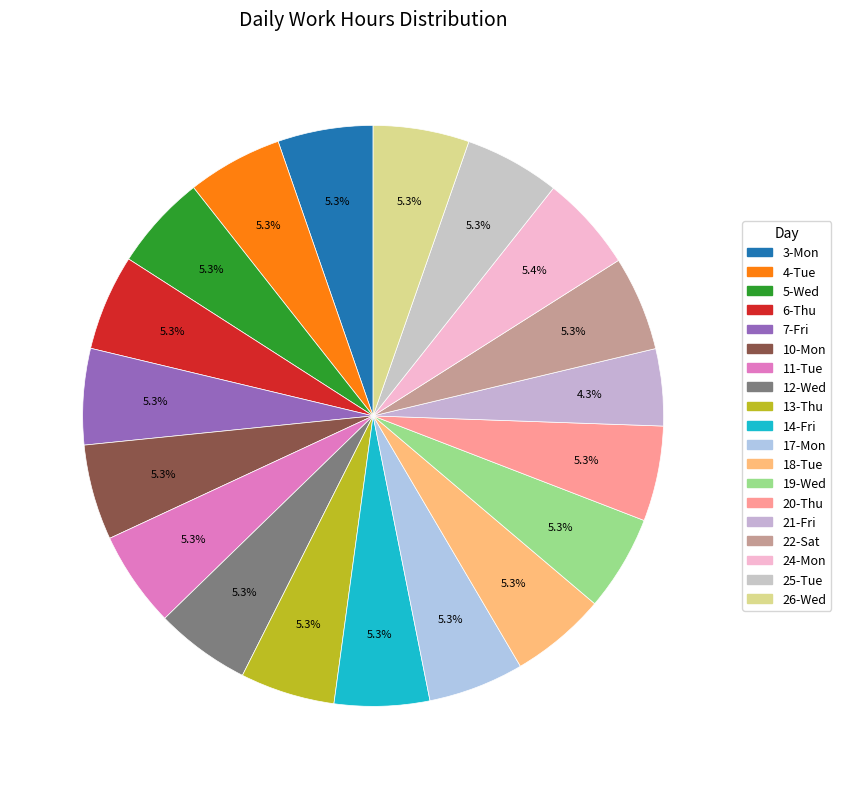

Does 12-Wed account for over 50% of the chart?

No